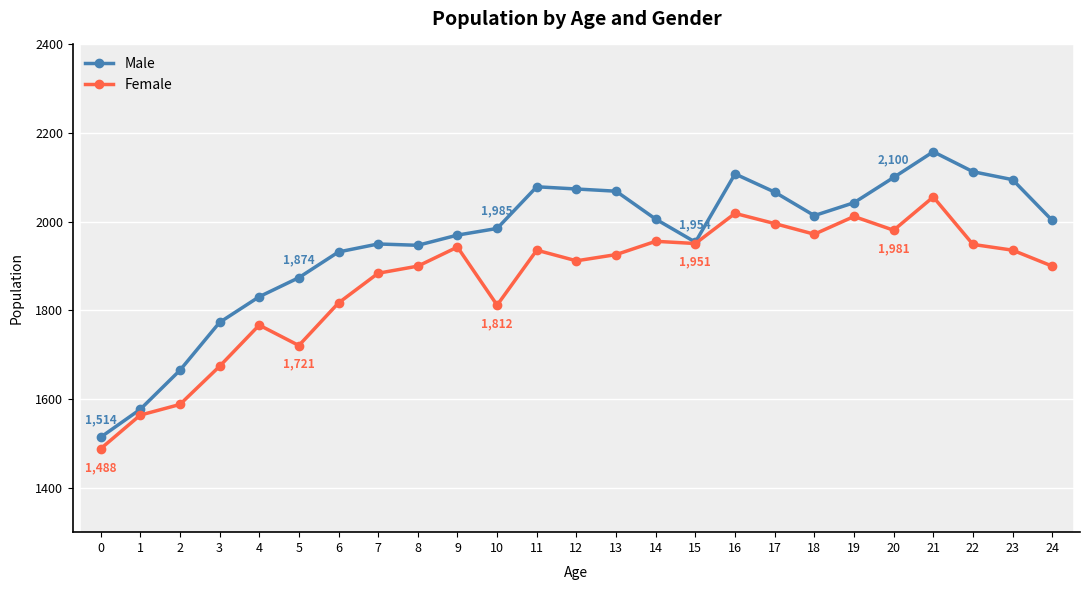

True or false: Female has more than 1 points higher than both neighbors.

True